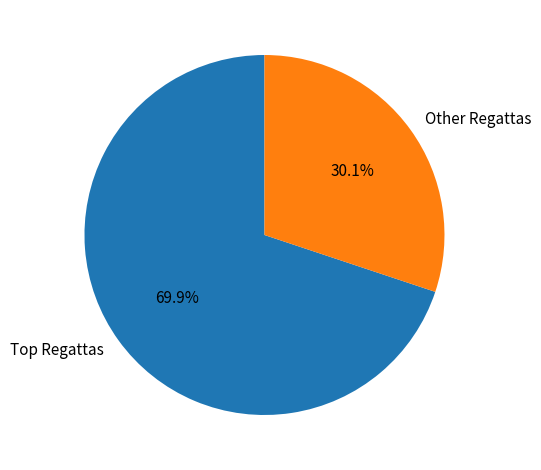

Rank the categories by value from lowest to highest.

Other Regattas, Top Regattas